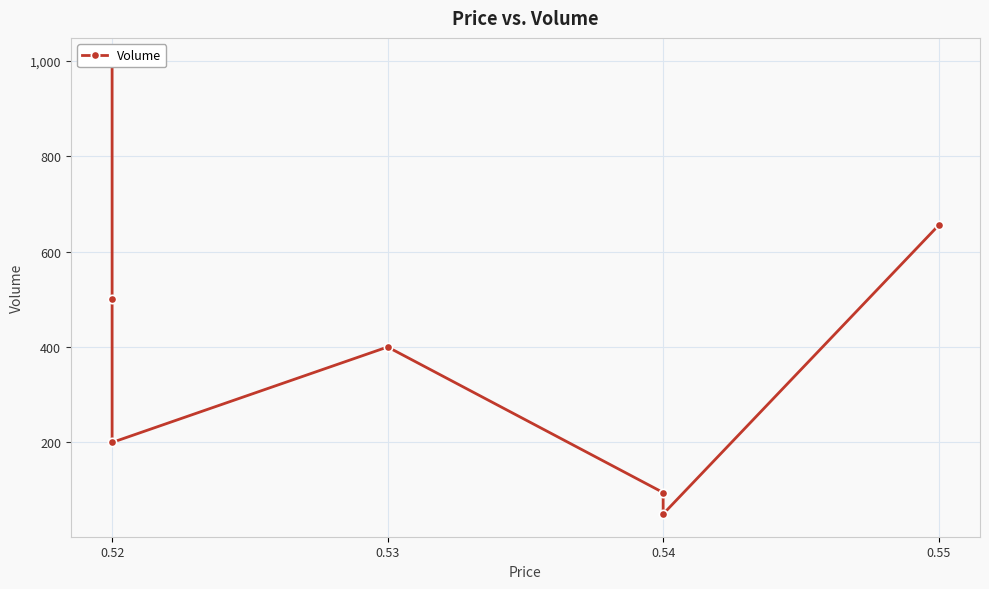

True or false: the data has more than 1 interior local peaks.

False